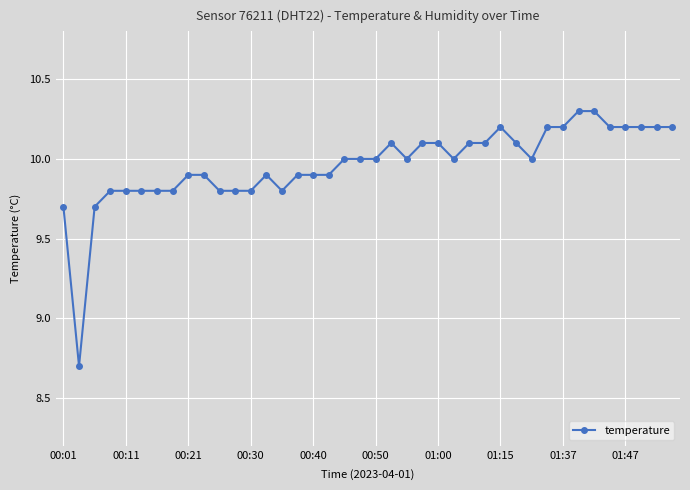

True or false: there are more than 0 points higher than both neighbors.

True